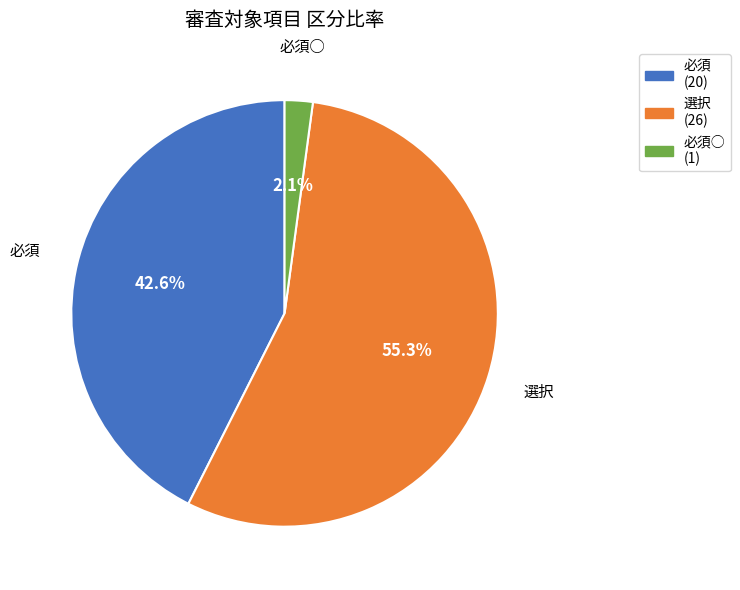

Count the number of slices in the pie.

3